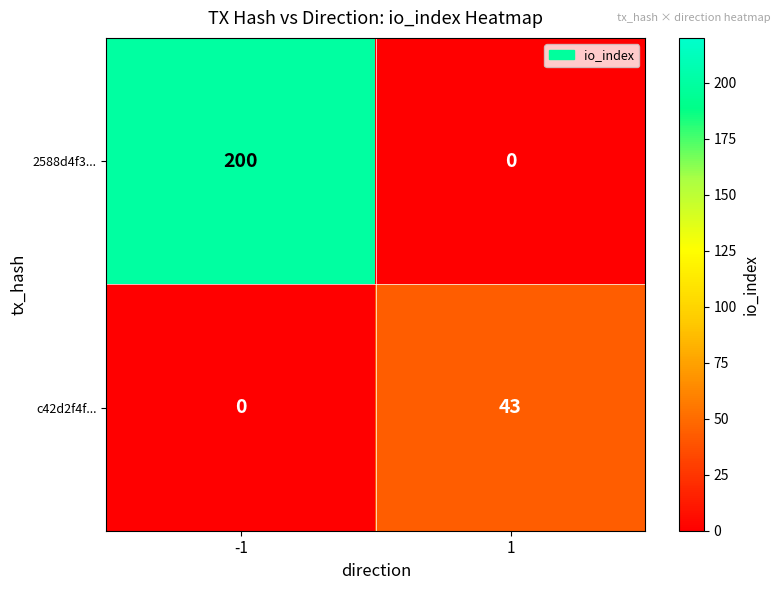

What is the average value of the 2588d4f3... series?

100